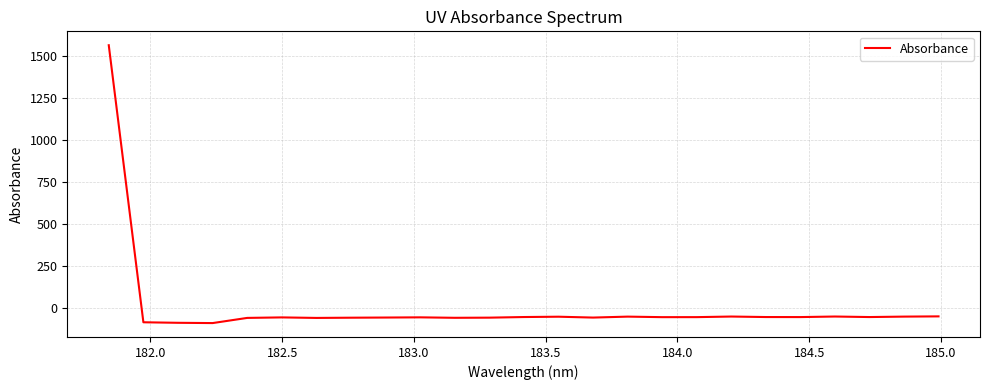

What is the minimum value shown in the chart?

-92.5